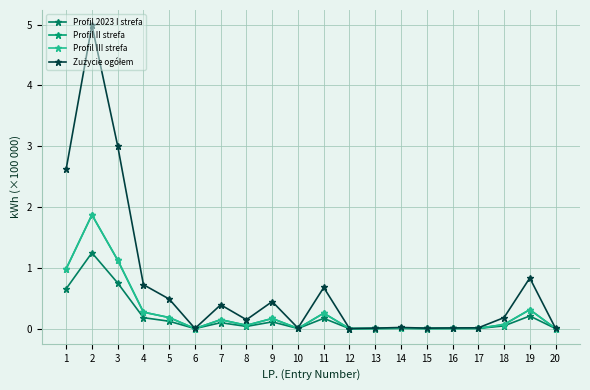

What is the maximum value for Profil 2023 I strefa?

1.2